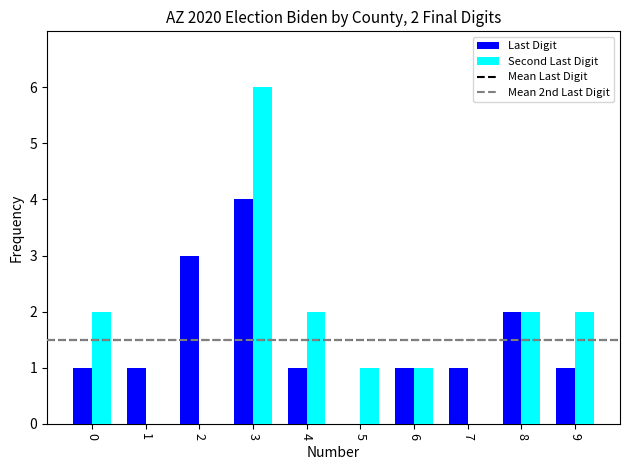

The value of Second Last Digit at 7 is 0. True or false?

True